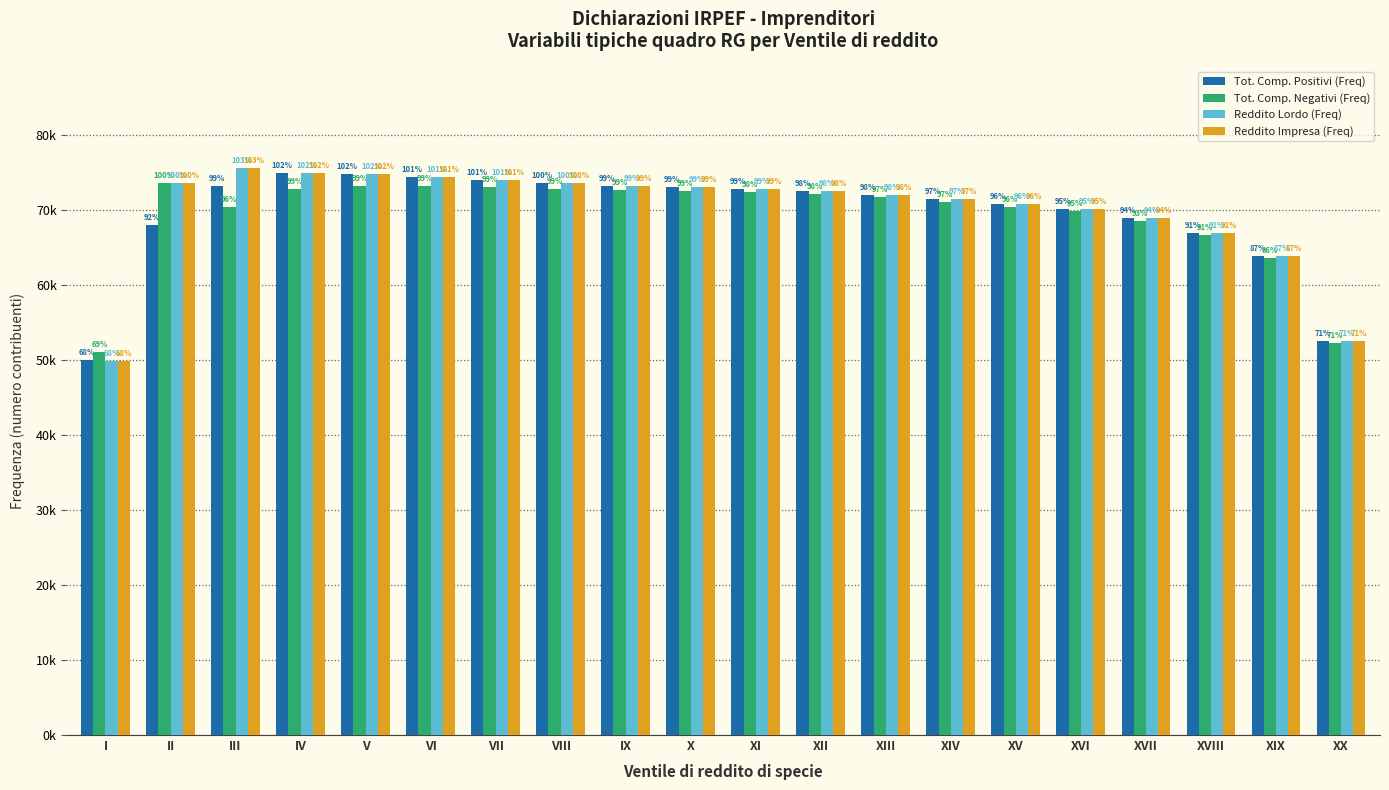

Does the chart contain stacked bars?

No